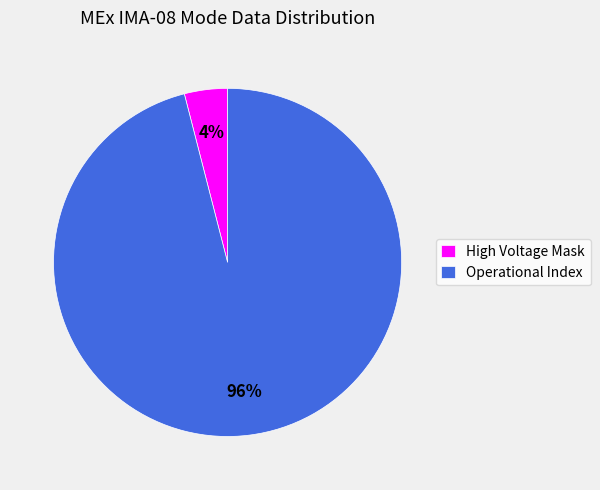

Do High Voltage Mask and Operational Index together represent more than half of the pie?

Yes